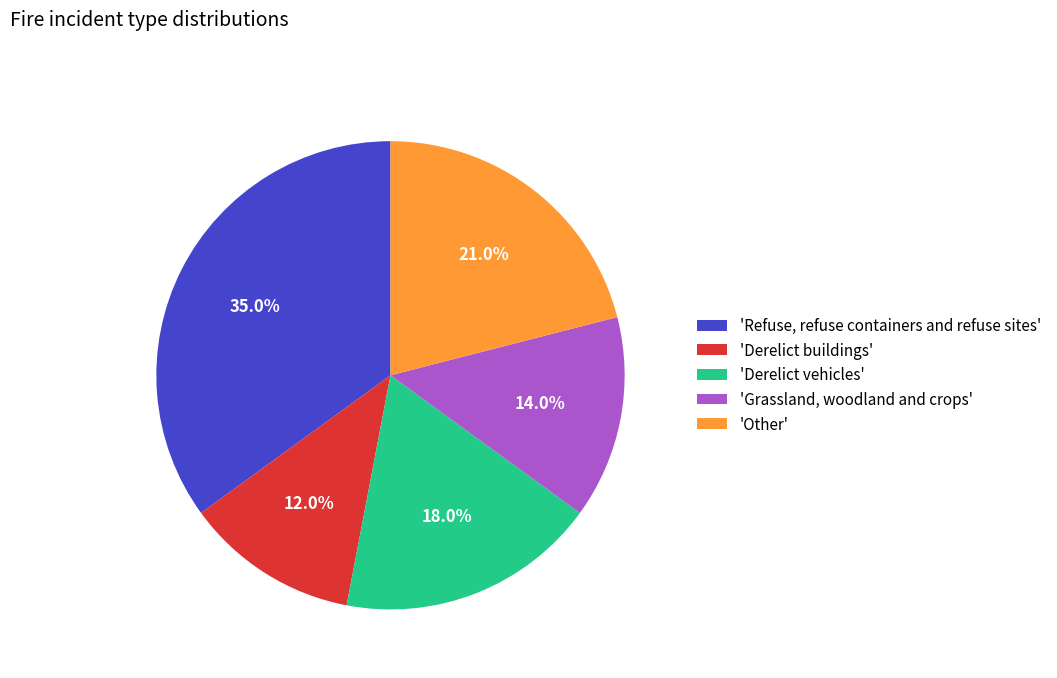

What percentage is NOT represented by 'Grassland, woodland and crops'?

86.0%